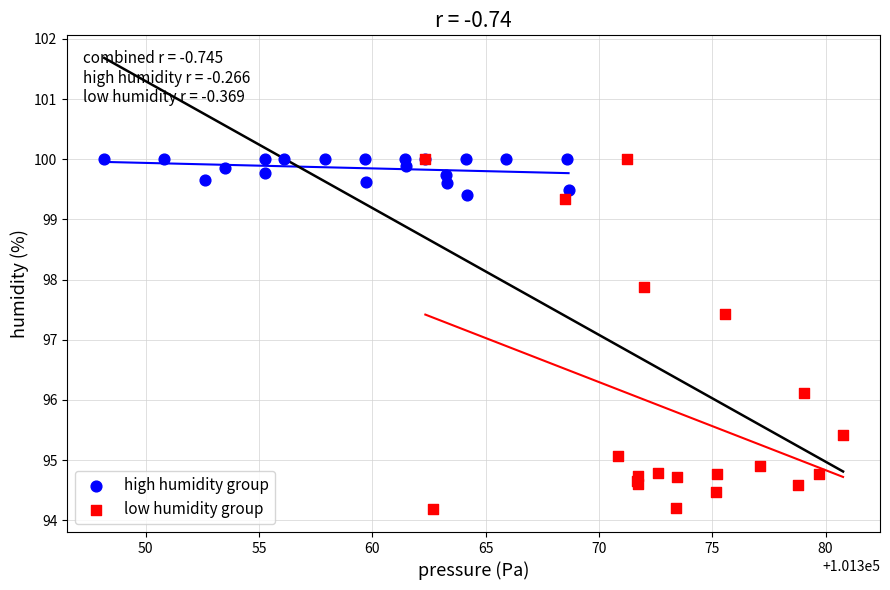

Which series contains the lowest Y value?

low humidity group